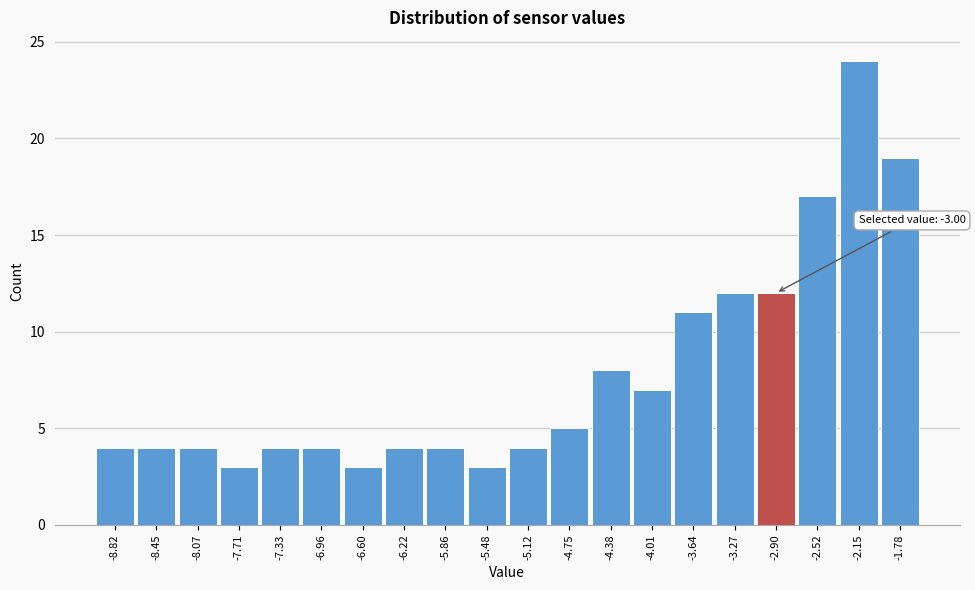

Which range on the x-axis has the tallest bar?

-2.34 to -1.97